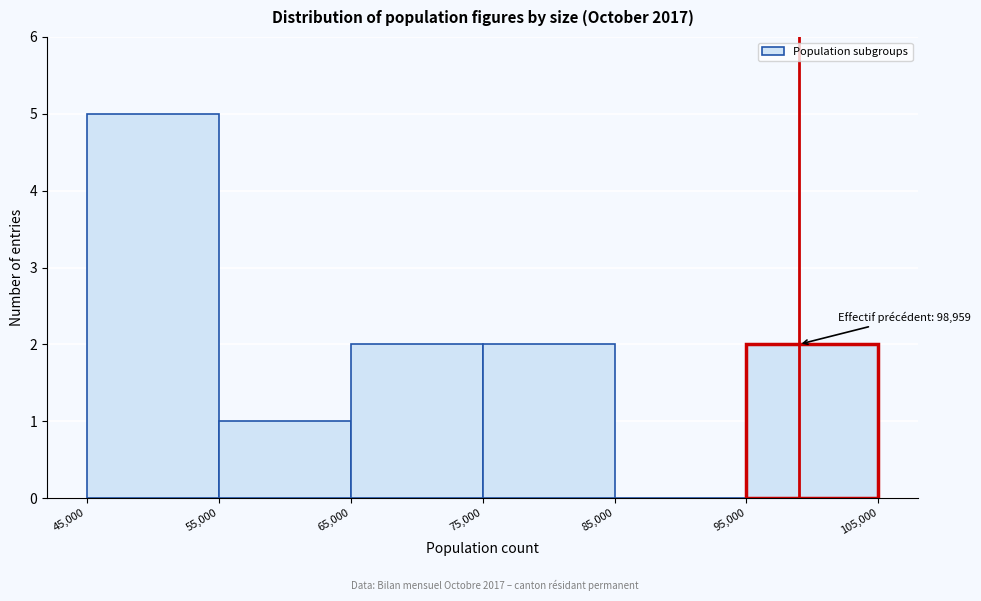

Which range on the x-axis has the tallest bar?

45,000 to 55,000